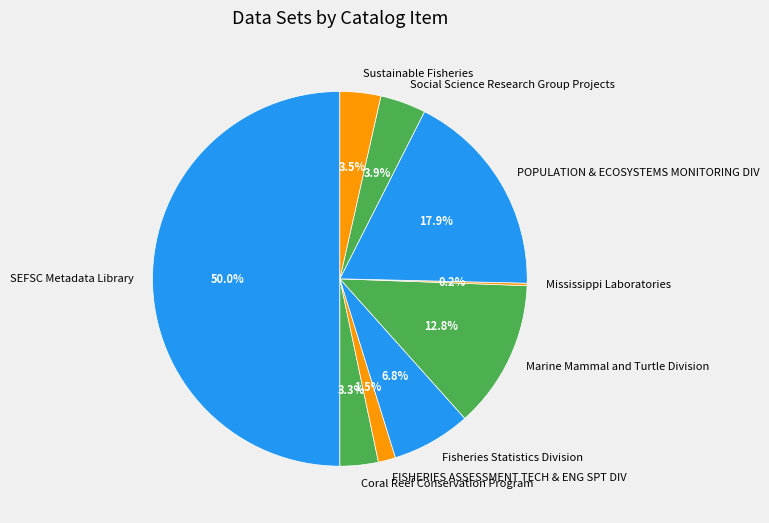

What is the largest slice in the pie chart?

SEFSC Metadata Library